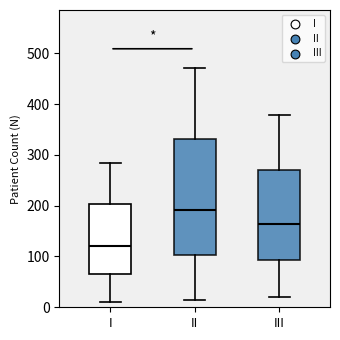

Which box has the lowest median line?

I